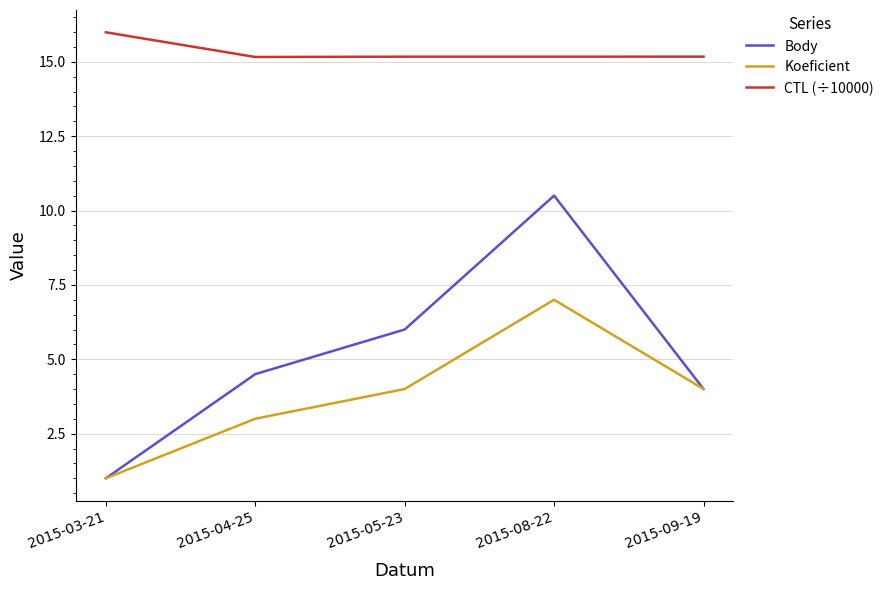

What position from the right is 2015-04-25?

4